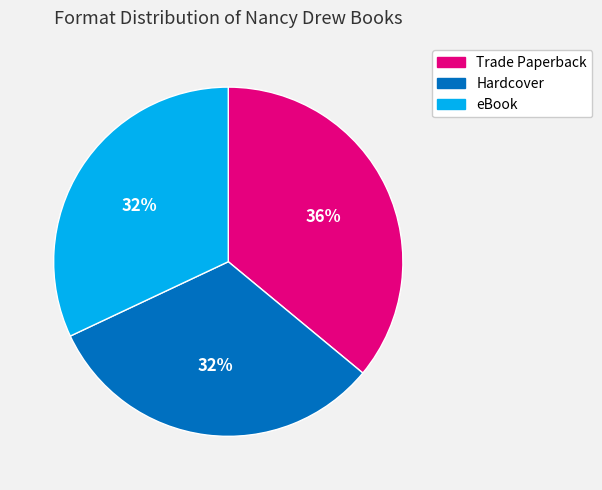

Between Trade Paperback and Hardcover, which is larger?

Trade Paperback